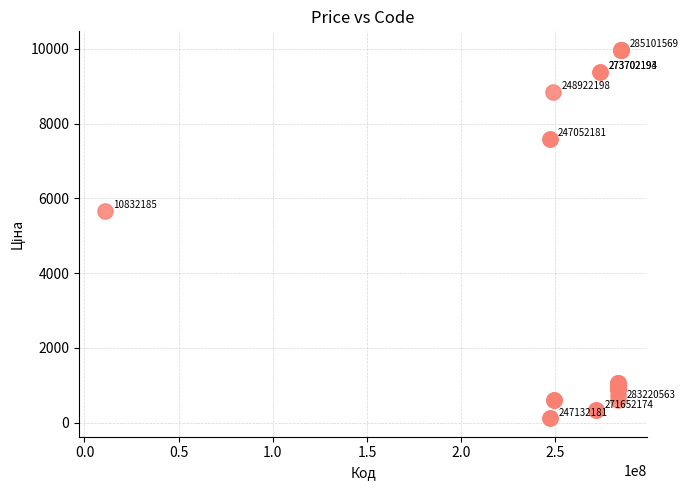

What Y value in the scatter plot is closest to 5044?

5673.8